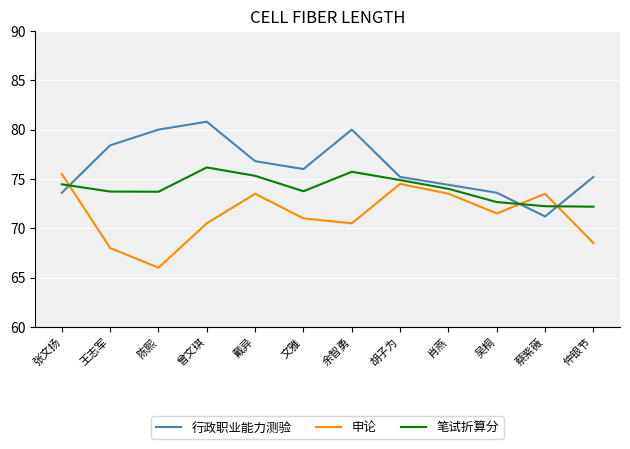

How many interior local peaks does the 笔试折算分 series have?

2